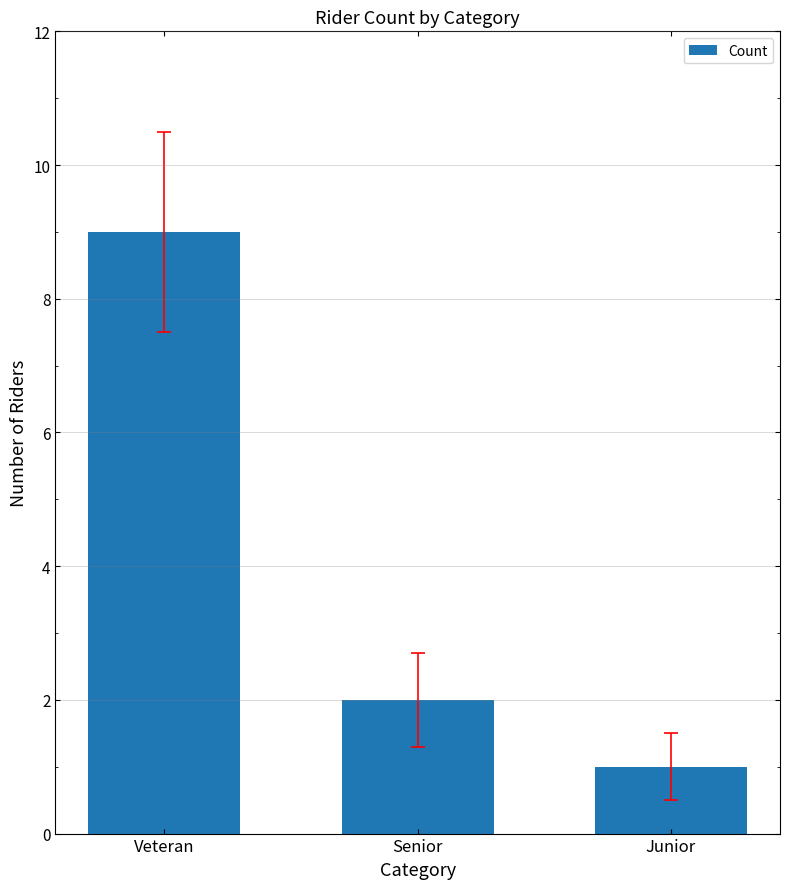

What is the difference between the second highest and minimum values?

1